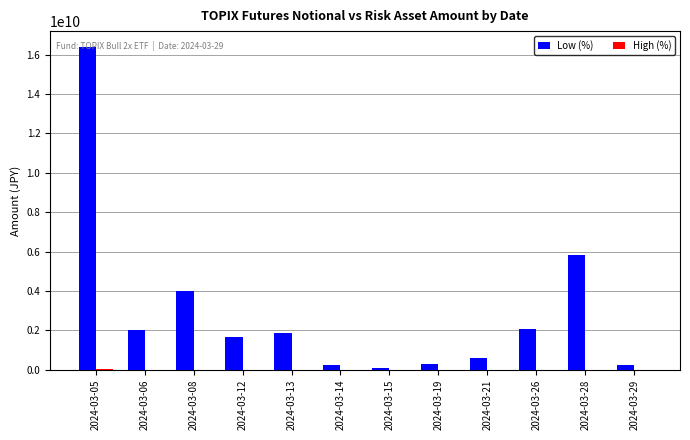

Are the bars horizontal?

No